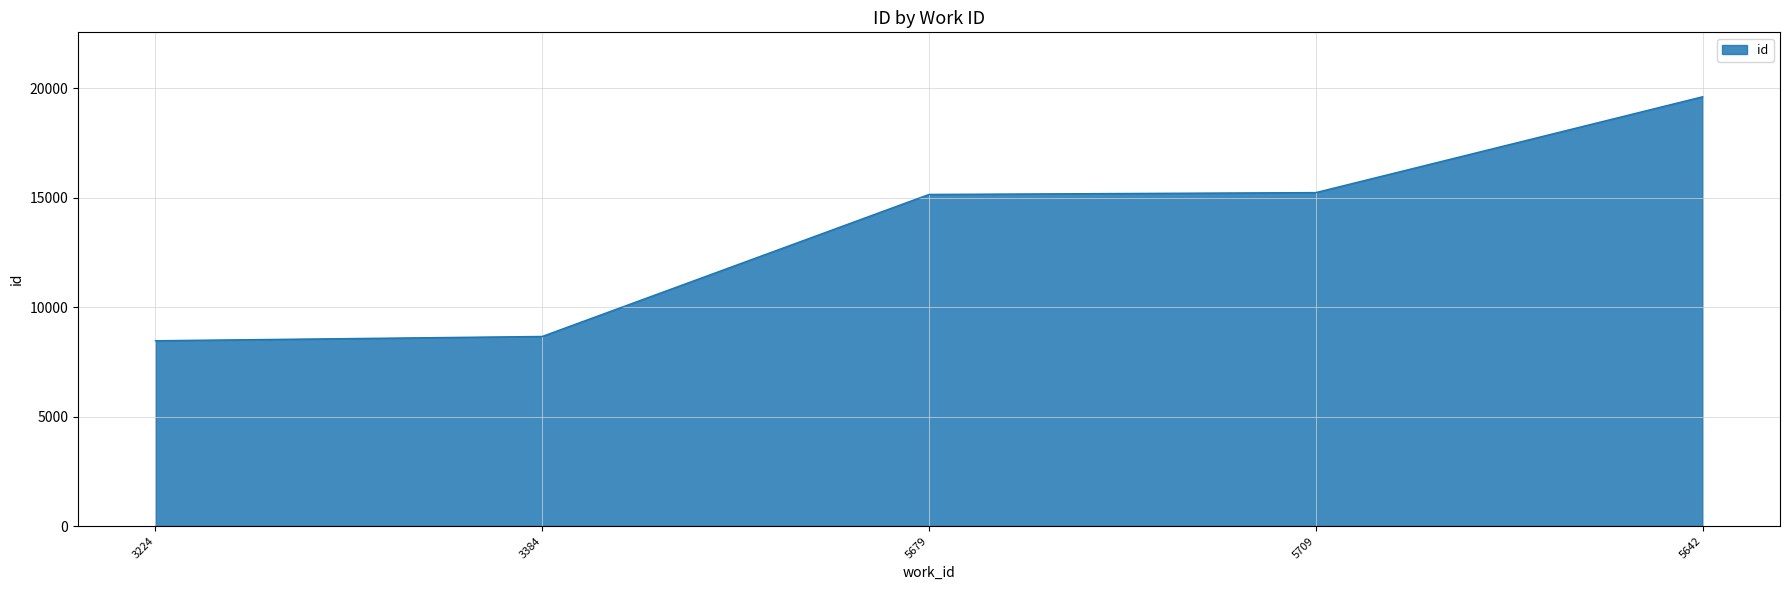

Is it true that the value at 3384 is 8664?

True